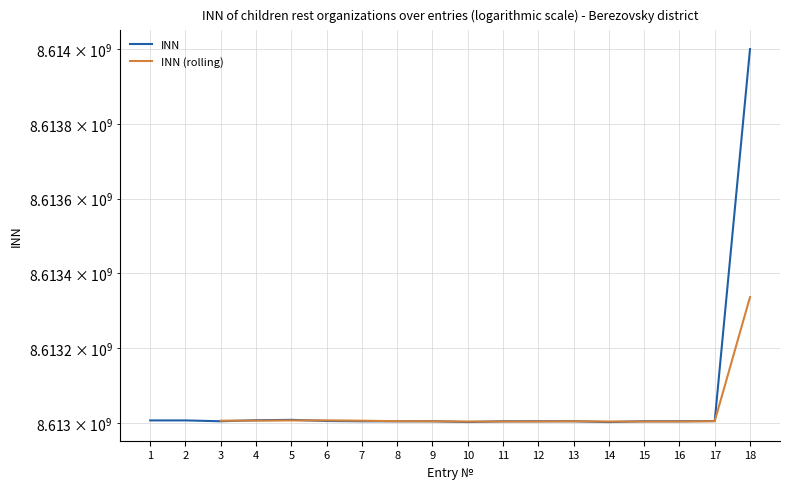

Which has a higher value, 17 or 3?

17